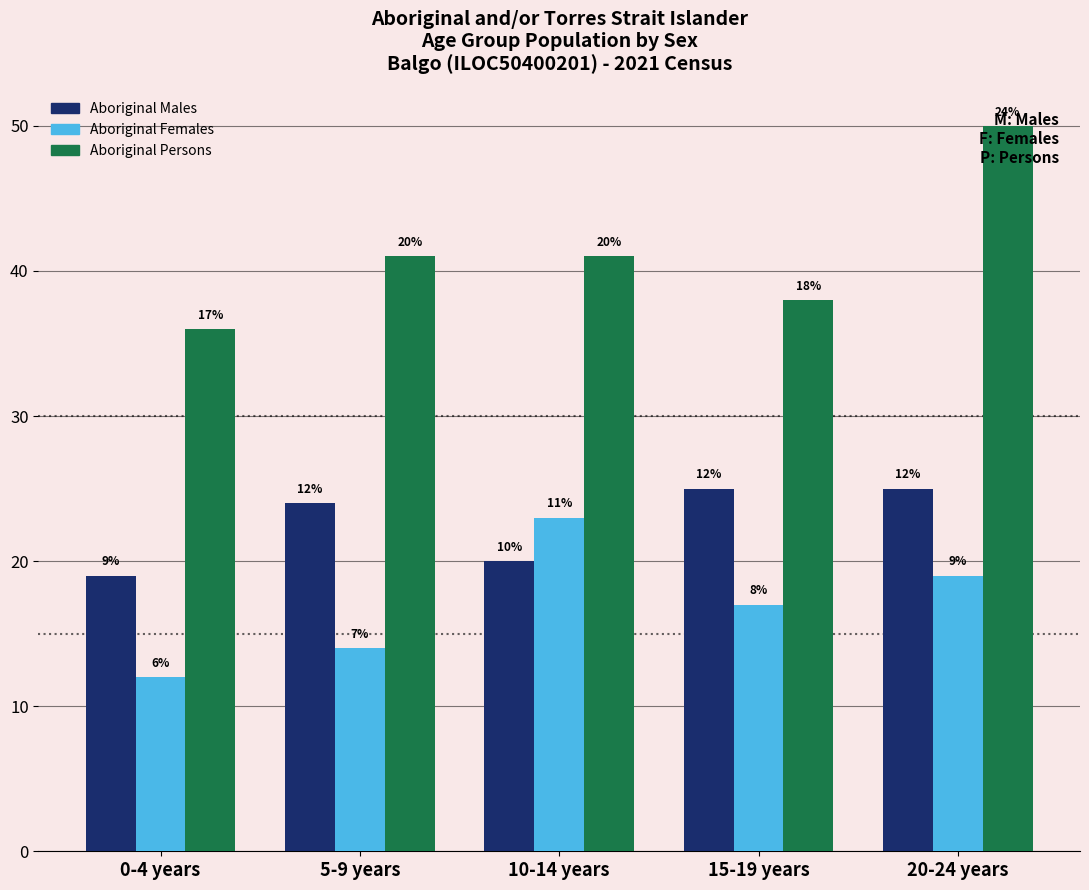

Which series has the largest range (max minus min)?

Aboriginal Persons